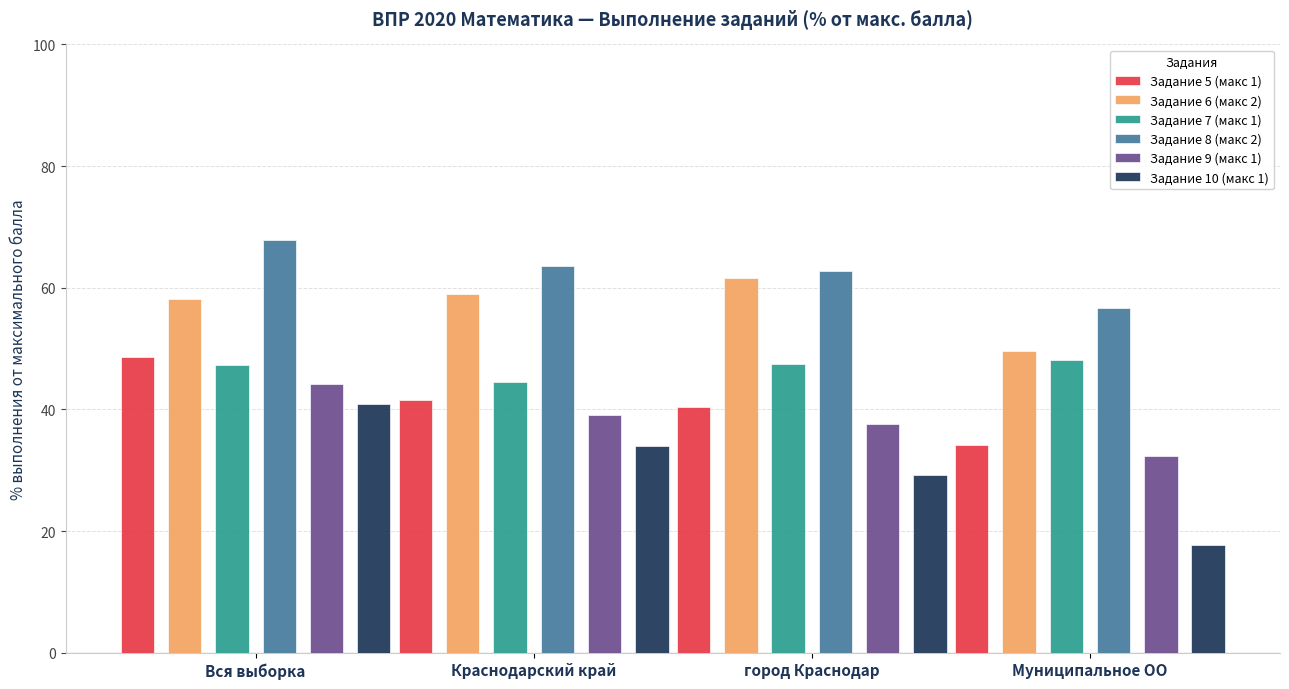

What is the label of the 2nd bar from the left?

Краснодарский край